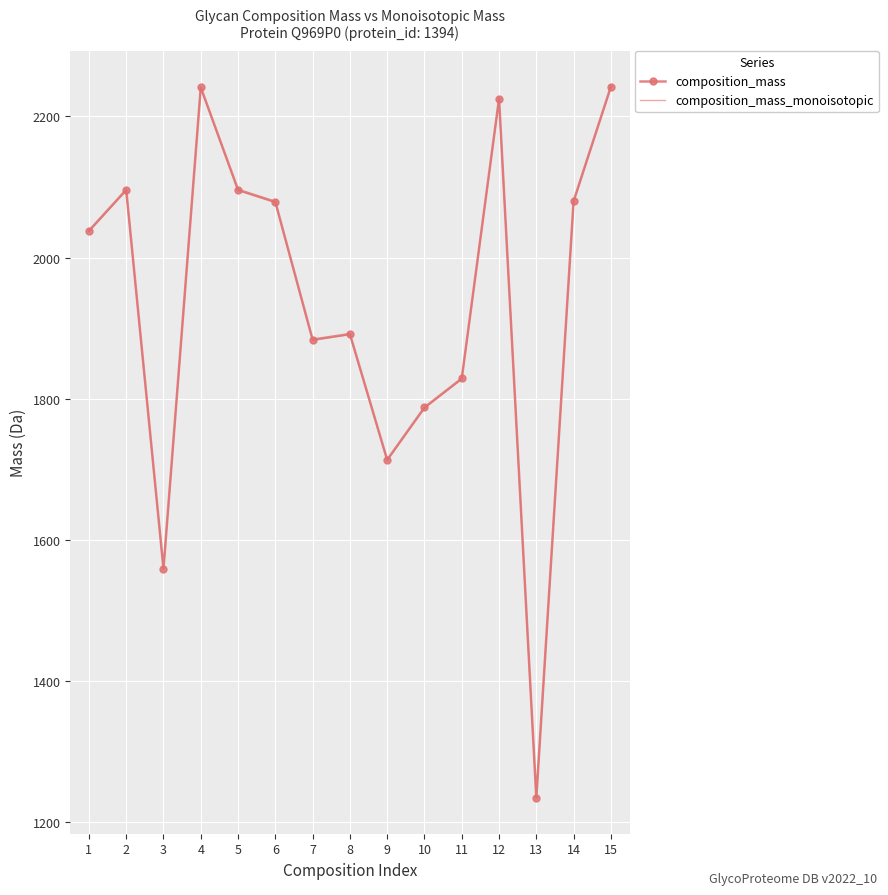

What is the total value across all series at 5?

4190.7